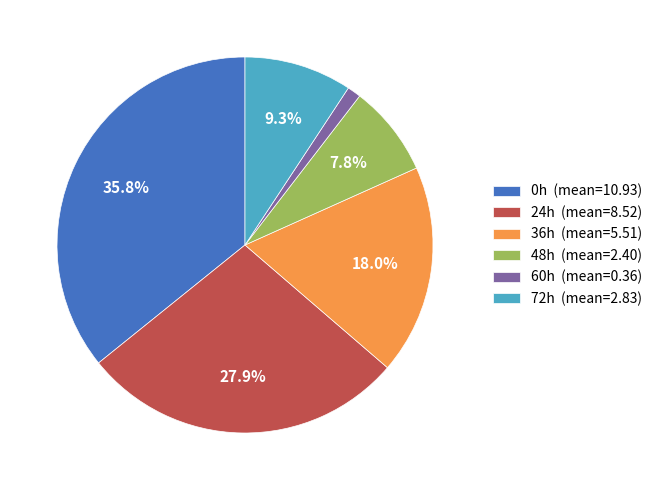

Between 72h (mean=2.83) and 0h (mean=10.93), which is larger?

0h (mean=10.93)